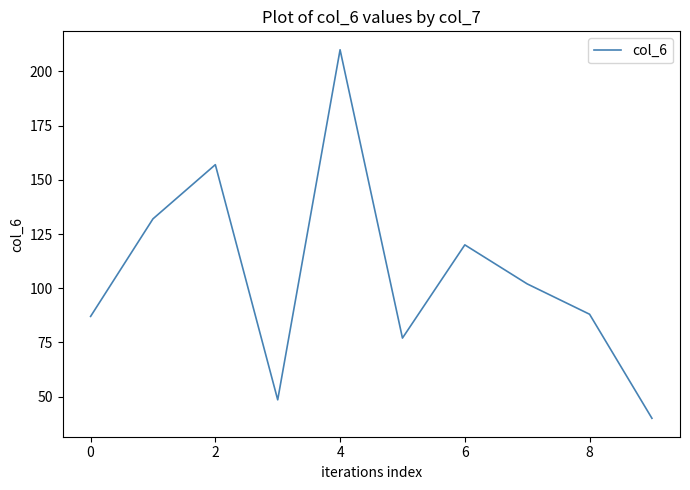

Does the chart display data point markers on the line(s)?

No